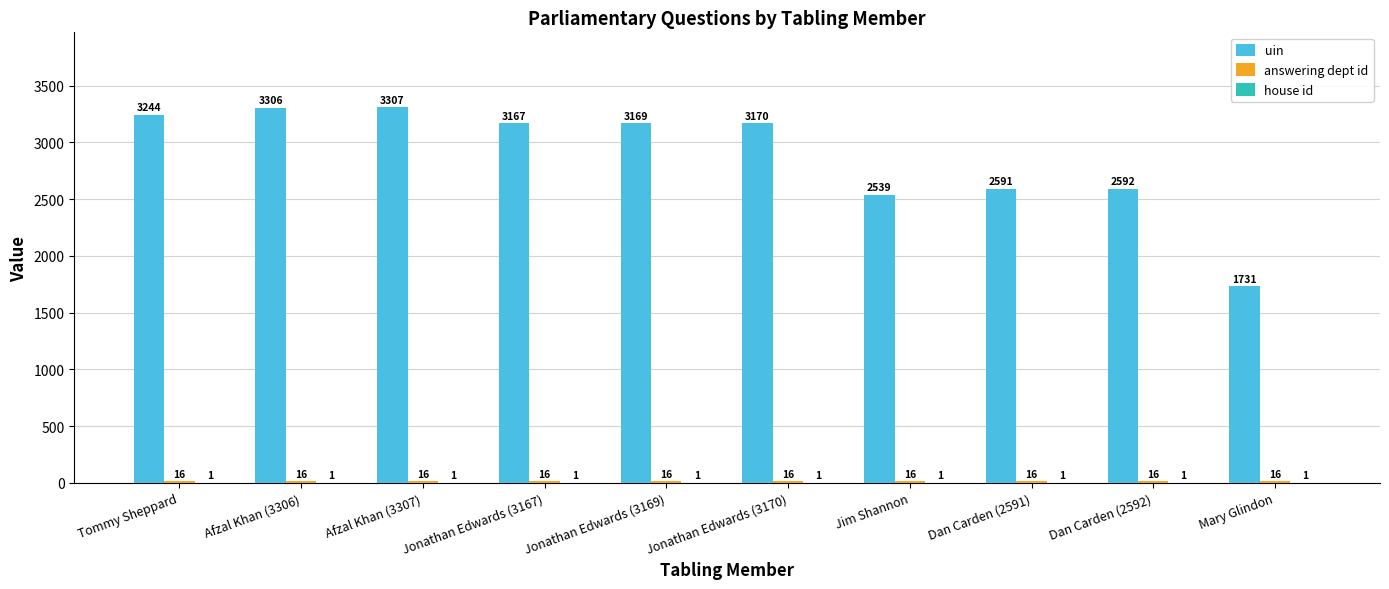

How many groups of bars are there?

10